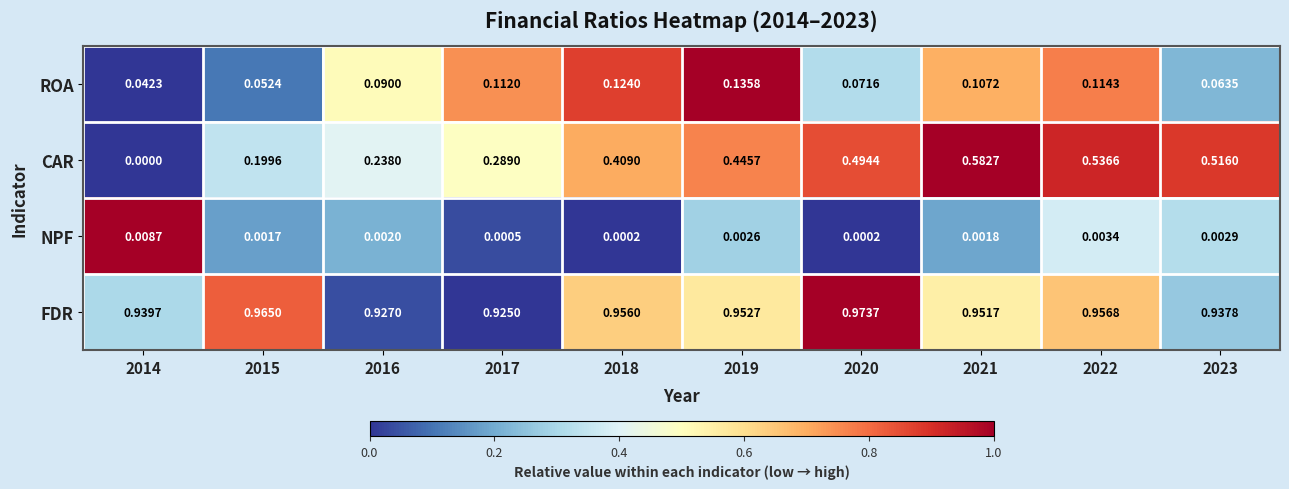

How many categories are shown in the chart?

10